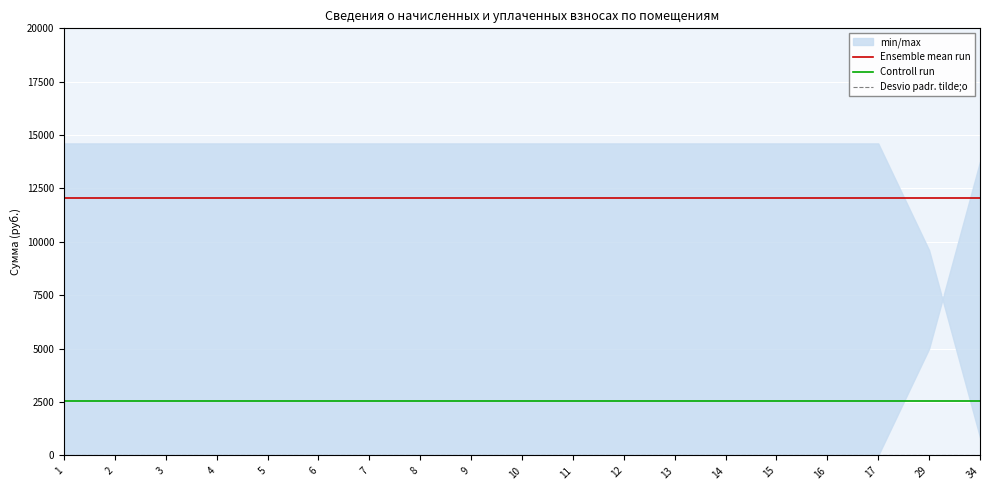

List the labels in order of Ensemble mean run value, smallest first.

1, 2, 3, 4, 5, 6, 7, 8, 9, 10, 11, 12, 13, 14, 15, 16, 17, 29, 34